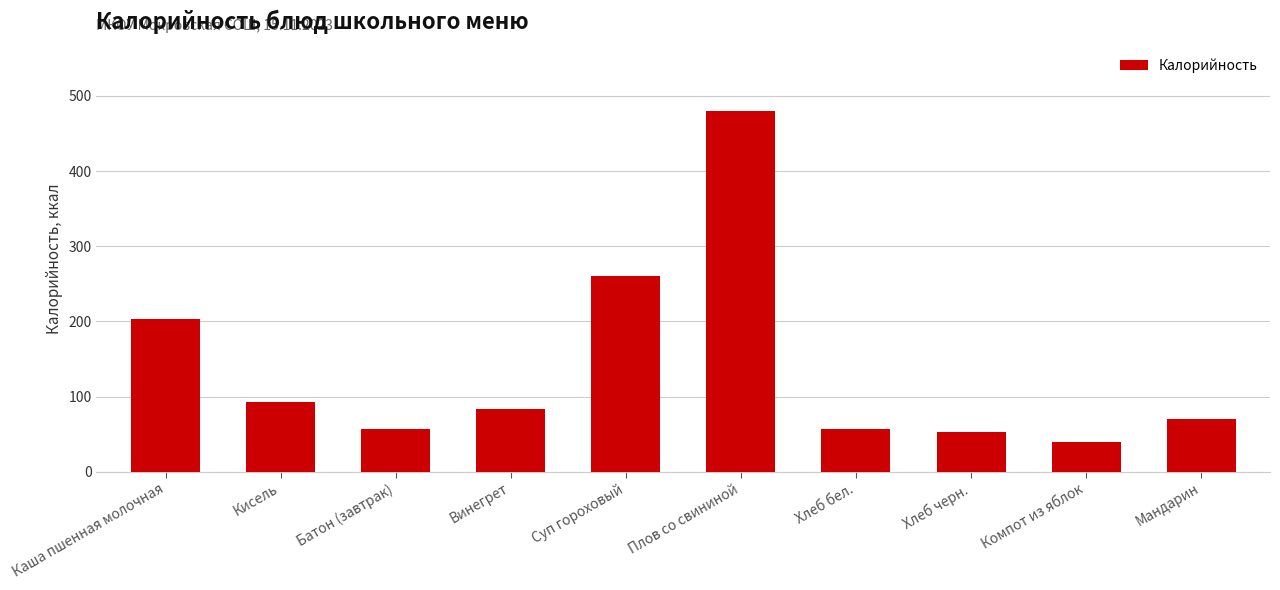

What is the minimum value shown in the chart?

40.0